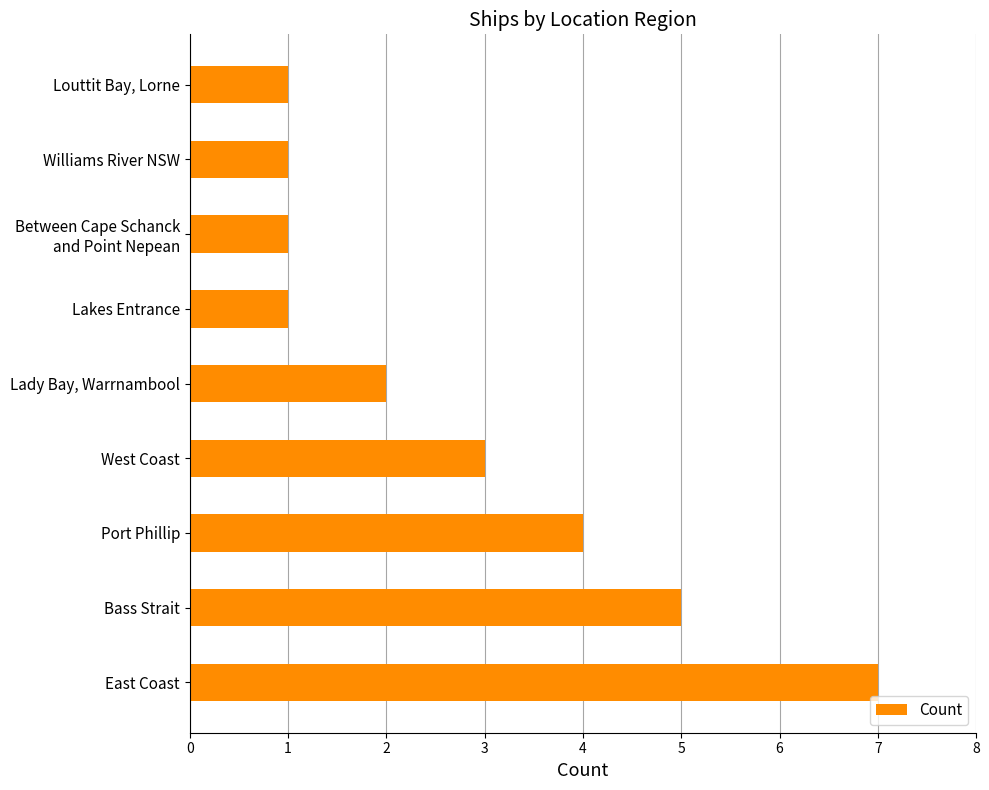

What is the sum of all values?

25